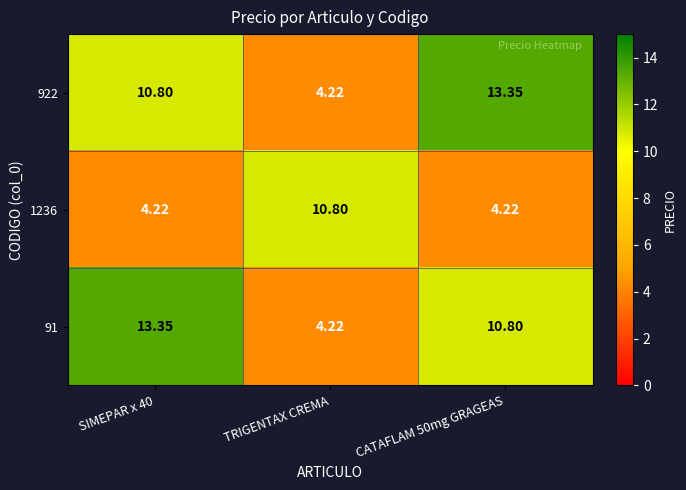

Is the value of 922 at SIMEPAR x 40 greater than the value of 91 at TRIGENTAX CREMA?

Yes